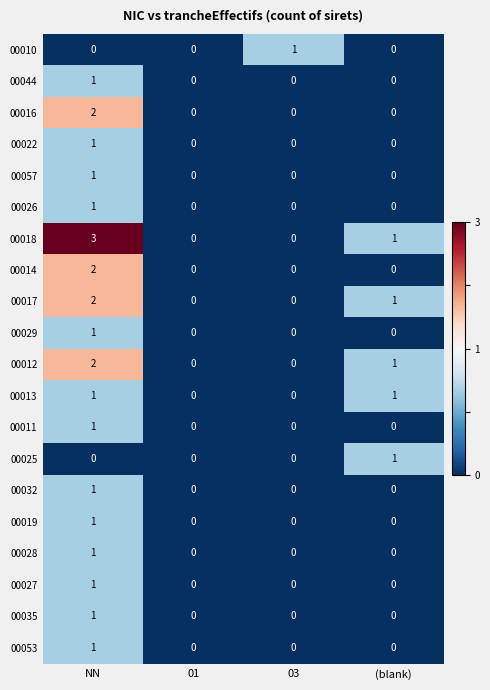

Between NN and 01, which series saw the biggest shift?

00018